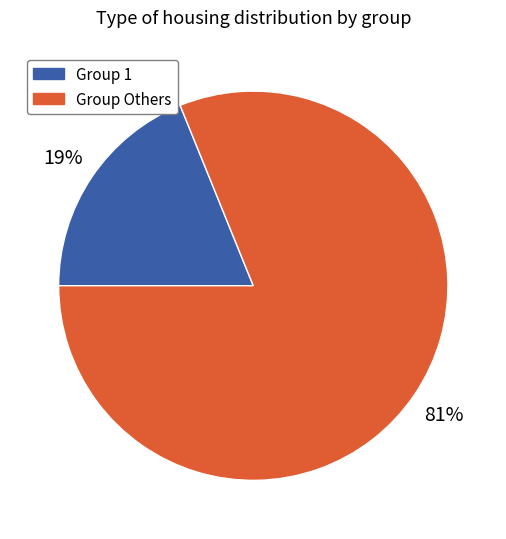

To the nearest percent, what is the average slice percentage?

50%